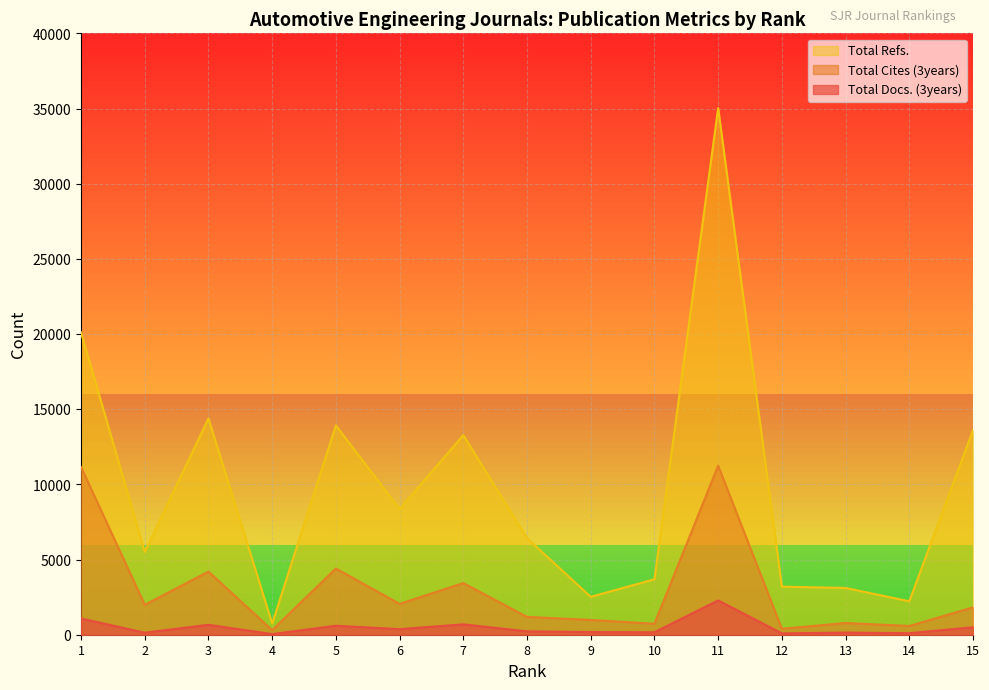

Which series has the largest total across all categories?

Total Refs.